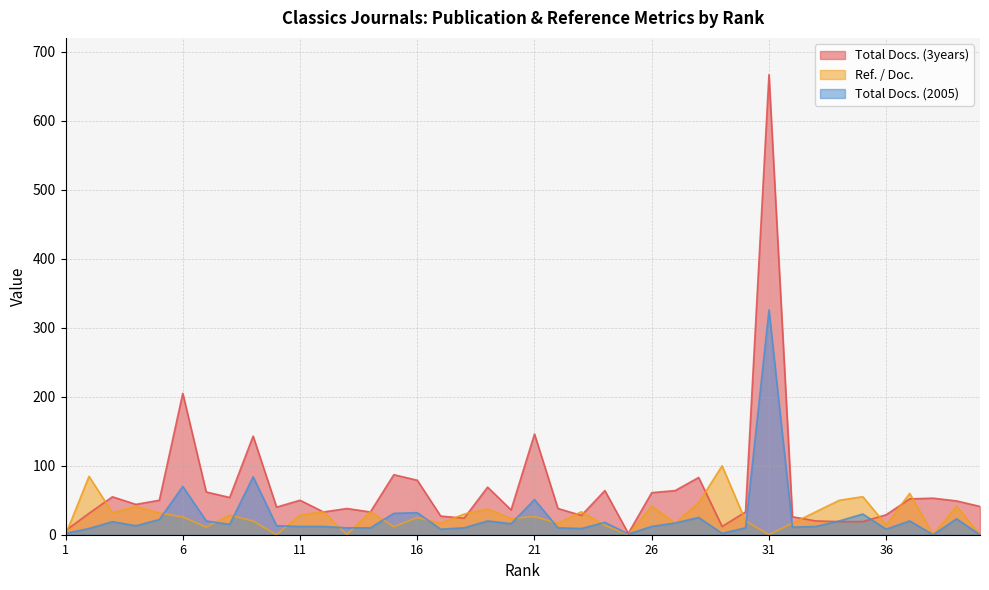

Is the value of Total Docs. (2005) at 11 greater than the value of Total Docs. (3years) at 12?

No